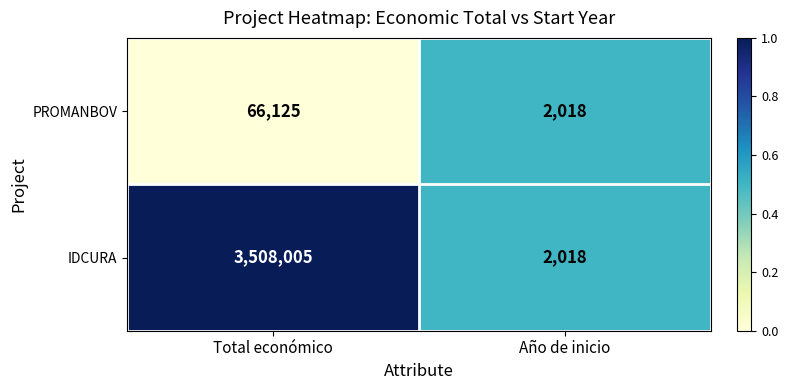

What is the difference between the PROMANBOV values at Total económico and Año de inicio?

64107